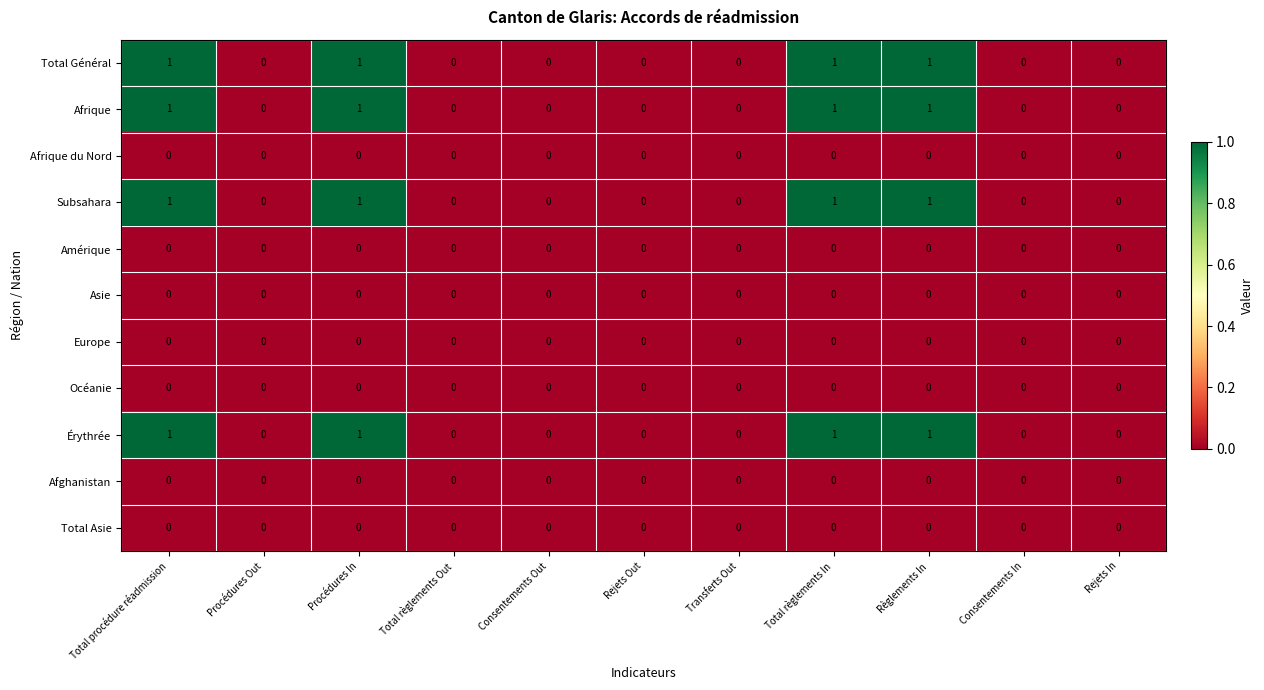

What is the sum of all Afrique values?

4